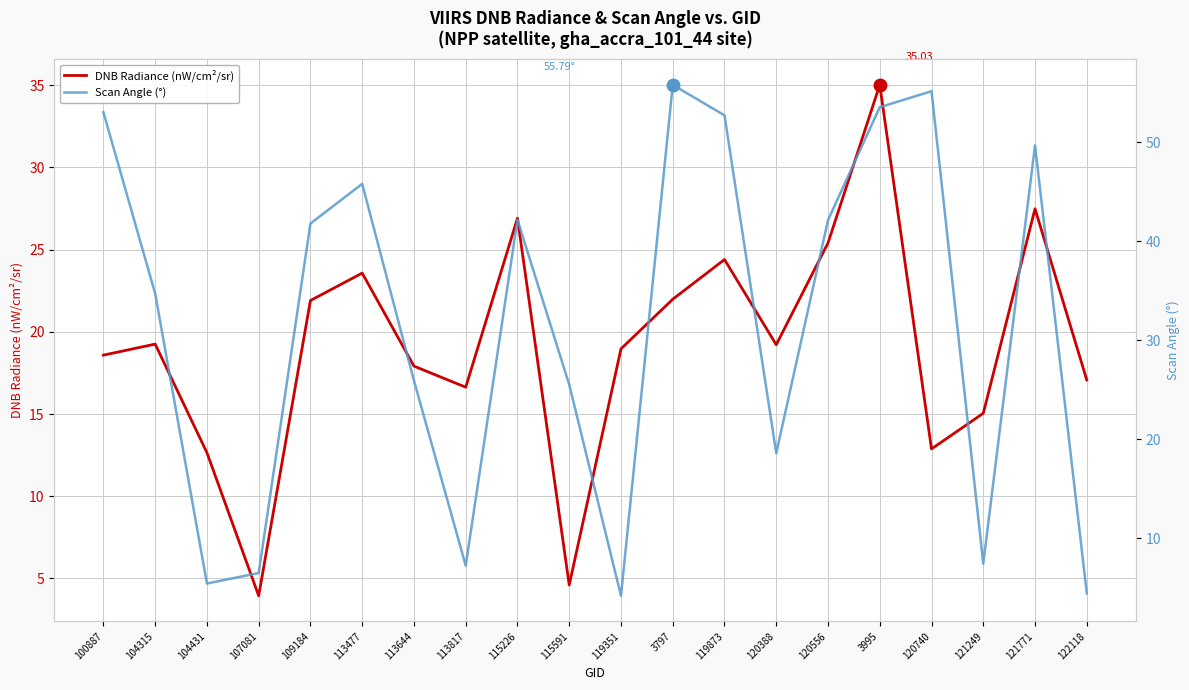

What is the highest value of the Scan Angle (°) series?

55.8